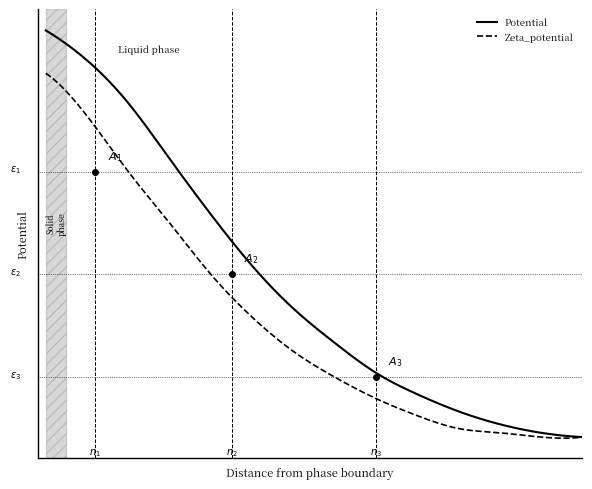

What are all the series names shown in the legend?

Potential, Zeta_potential